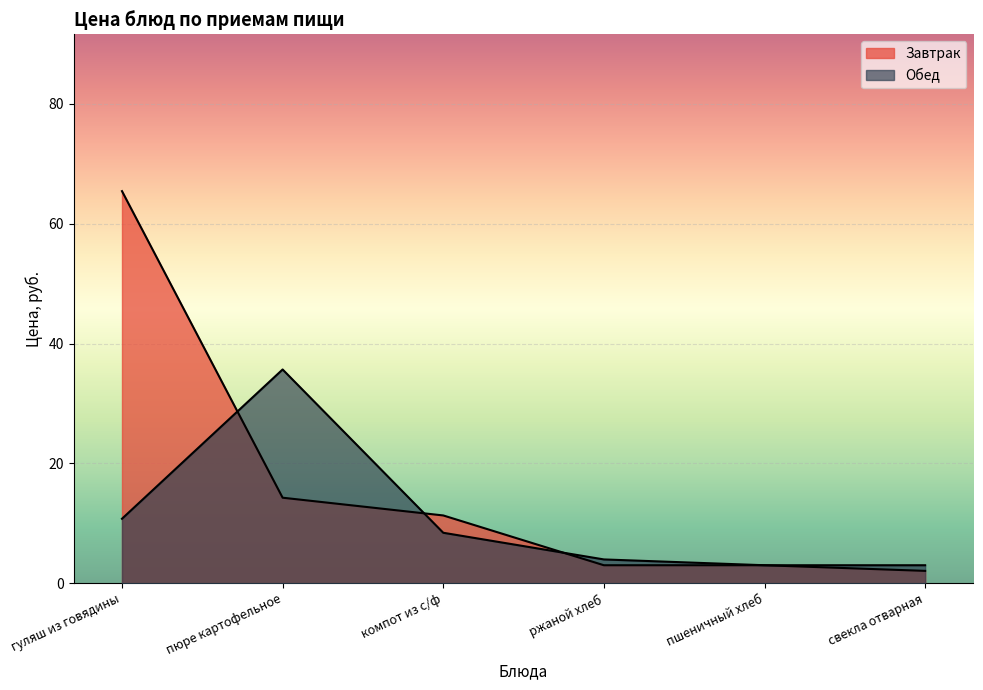

What is the label of the 4th point from the right?

компот из с/ф